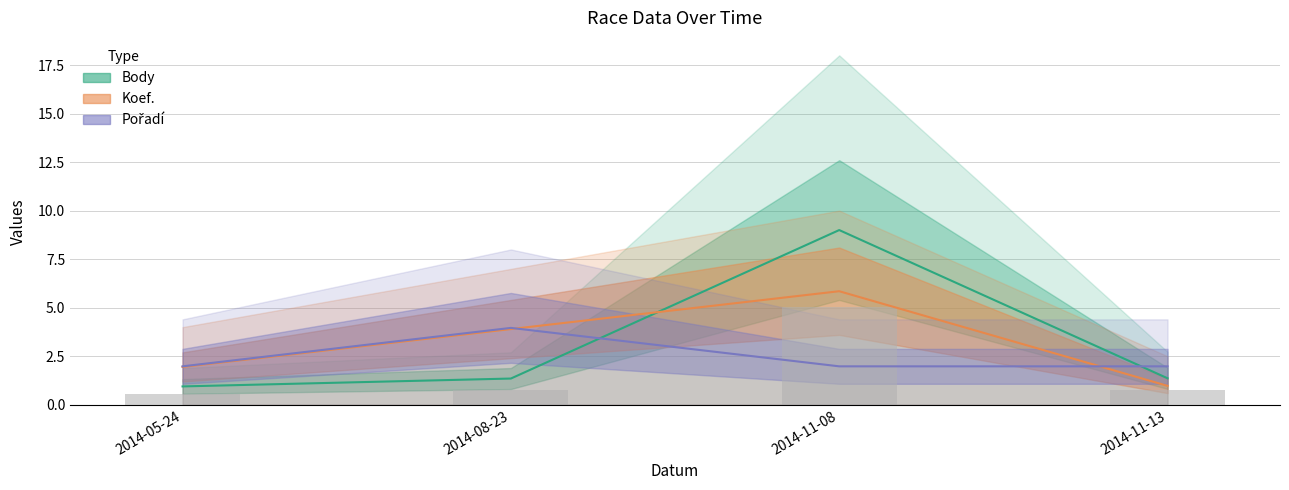

List the series in order of their peak value, lowest first.

Pořadí, Koef., Body